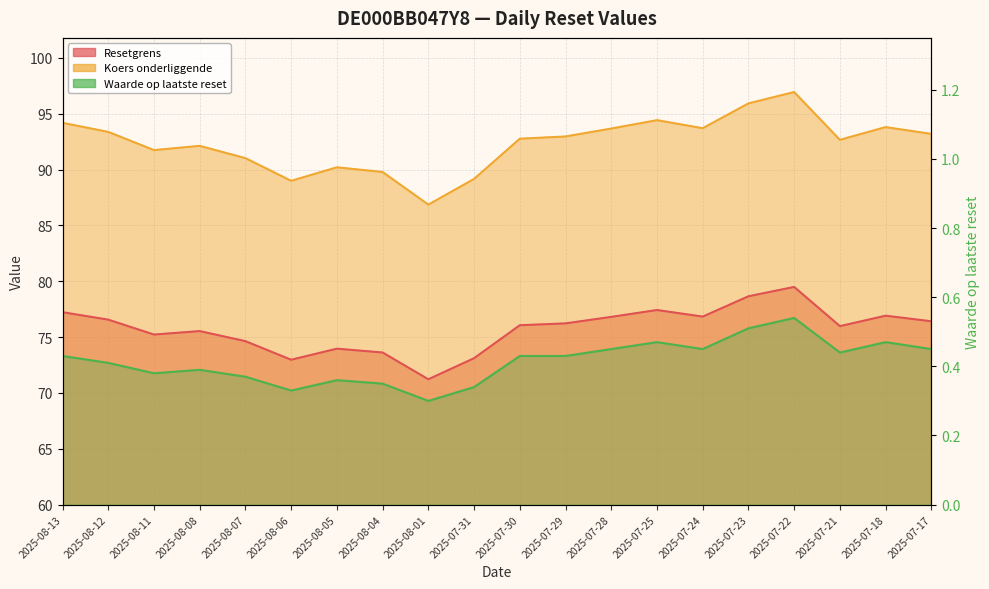

How many lines are shown in the chart?

3